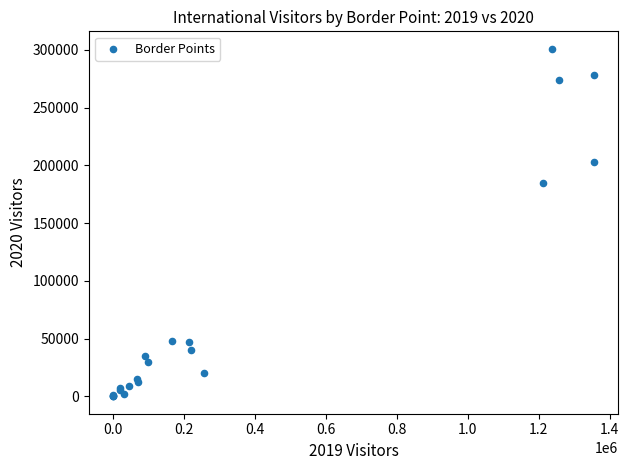

What Y value in the scatter plot is closest to 150522?

184388